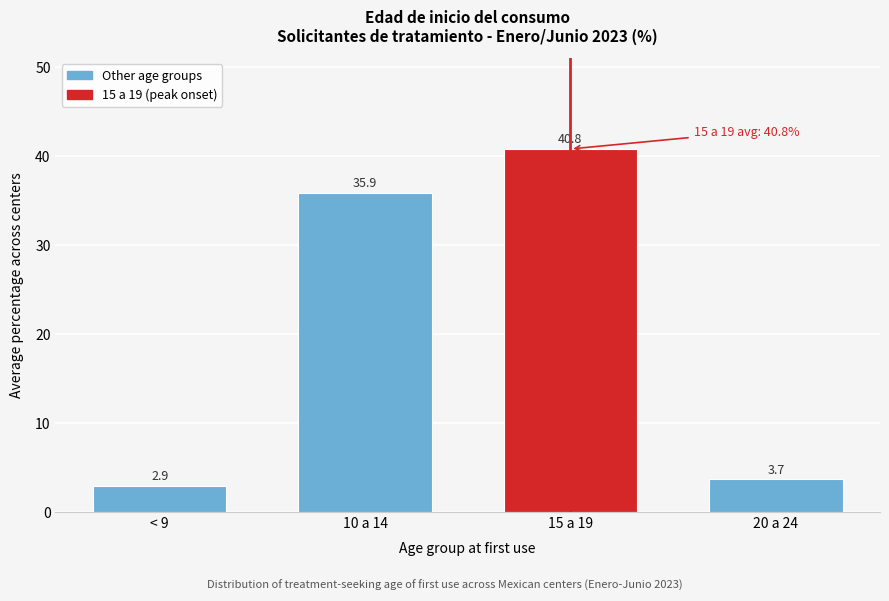

Reading left to right, extract all data points from this chart.

2.9	35.9	40.8	3.7